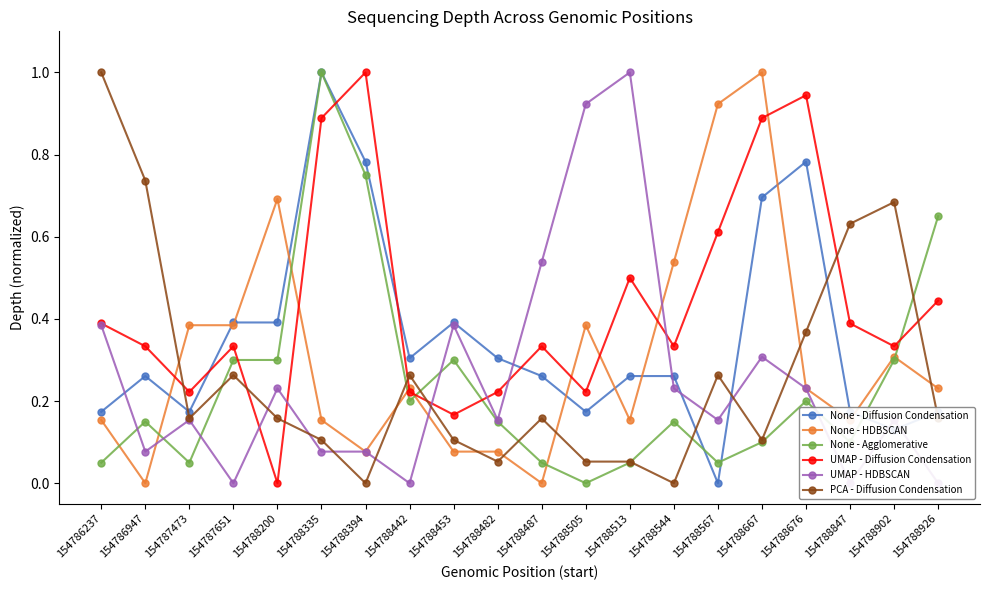

Reading right to left, what are all the values shown in this chart?

None - Diffusion Condensation: 0.2	0.1	0.2	0.8	0.7	0.0	0.3	0.3	0.2	0.3	0.3	0.4	0.3	0.8	1.0	0.4	0.4	0.2	0.3	0.2
None - HDBSCAN: 0.2	0.3	0.2	0.2	1.0	0.9	0.5	0.2	0.4	0.0	0.1	0.1	0.2	0.1	0.2	0.7	0.4	0.4	0.0	0.2
None - Agglomerative: 0.7	0.3	0.1	0.2	0.1	0.1	0.1	0.1	0.0	0.1	0.1	0.3	0.2	0.8	1.0	0.3	0.3	0.1	0.1	0.1
UMAP - Diffusion Condensation: 0.4	0.3	0.4	0.9	0.9	0.6	0.3	0.5	0.2	0.3	0.2	0.2	0.2	1.0	0.9	0.0	0.3	0.2	0.3	0.4
UMAP - HDBSCAN: 0.0	0.2	0.0	0.2	0.3	0.2	0.2	1.0	0.9	0.5	0.2	0.4	0.0	0.1	0.1	0.2	0.0	0.2	0.1	0.4
PCA - Diffusion Condensation: 0.2	0.7	0.6	0.4	0.1	0.3	0.0	0.1	0.1	0.2	0.1	0.1	0.3	0.0	0.1	0.2	0.3	0.2	0.7	1.0